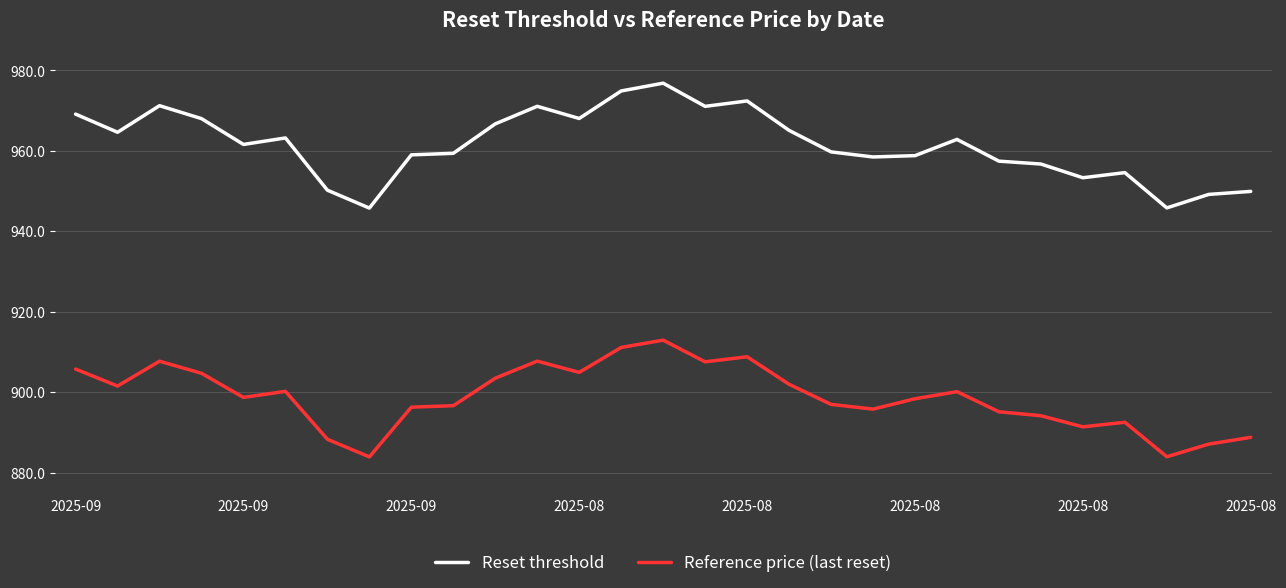

True or false: Reset threshold and Reference price (last reset) intersect in this chart.

False